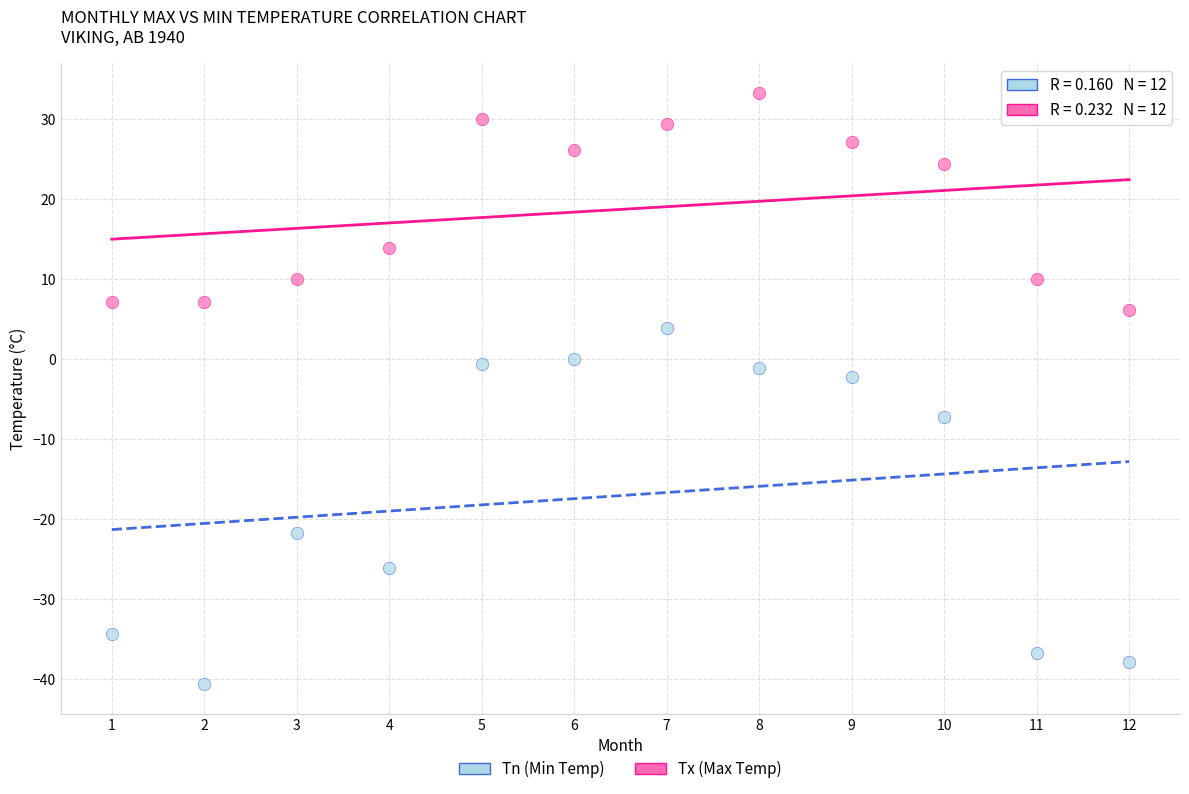

What is the X range (max minus min) for the scatter plot?

11.0